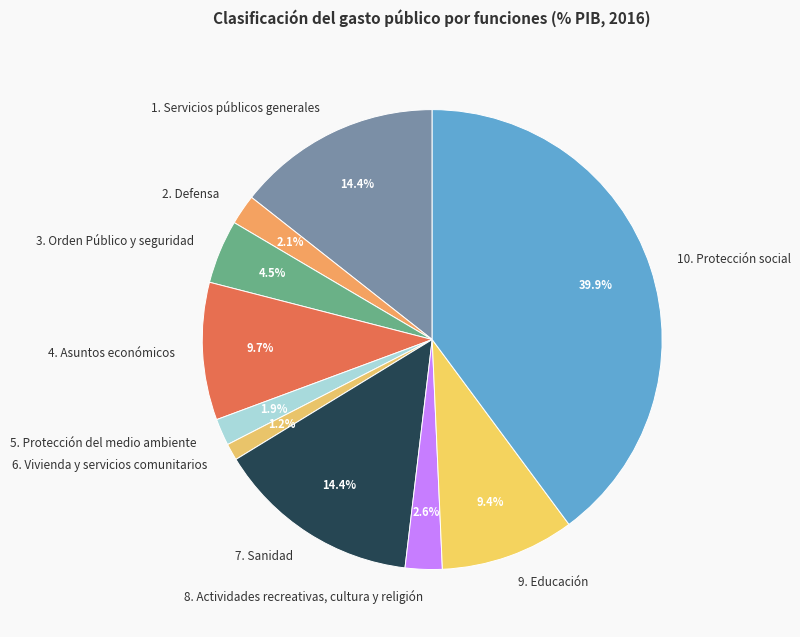

What is the ratio of the value at 9. Educación to the value at 1. Servicios públicos generales?

0.7